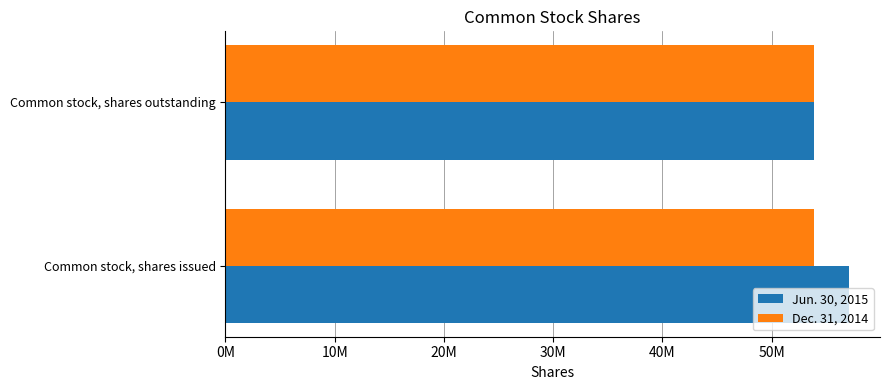

What are all the series names shown in the legend?

Jun. 30, 2015, Dec. 31, 2014